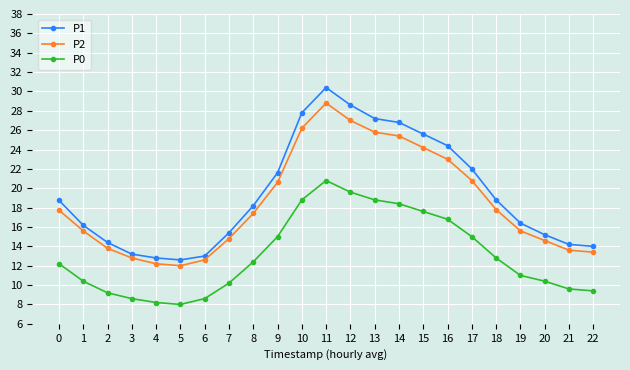

List the series in order of their peak value, highest first.

P1, P2, P0